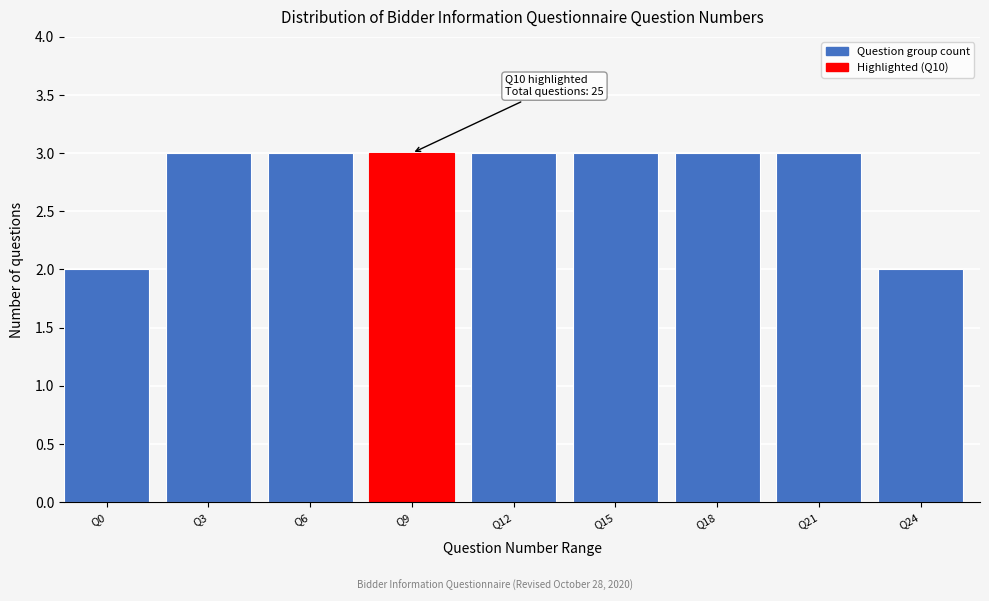

Reading left to right, list all the values displayed in this chart.

Q0=2	Q3=3	Q6=3	Q9=3	Q12=3	Q15=3	Q18=3	Q21=3	Q24=2